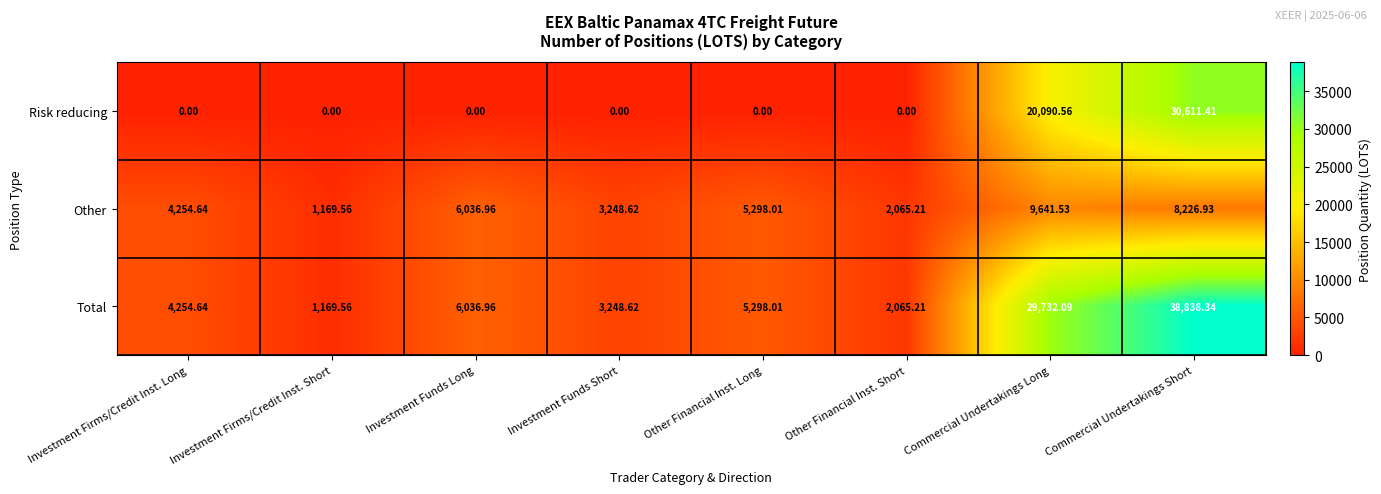

What is the difference between the highest and lowest values at Commercial Undertakings Long?

20090.6